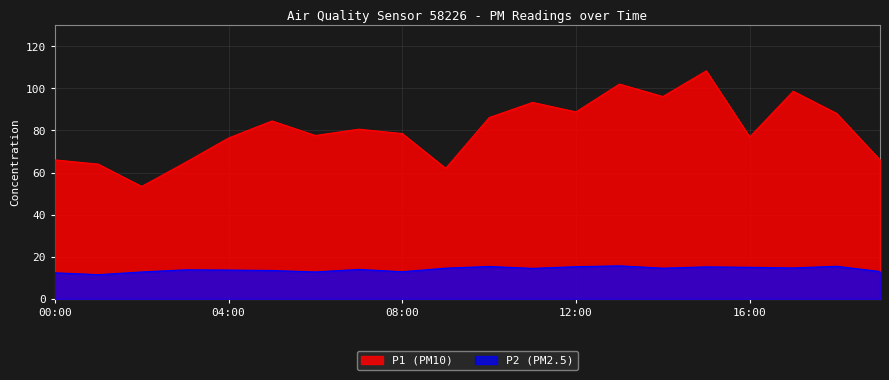

How many interior local valleys does the P2 series have?

6